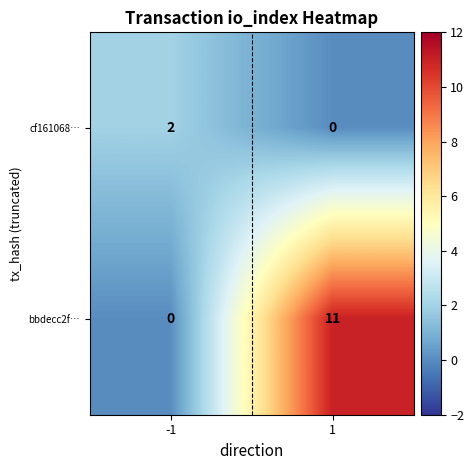

Rank the series by their average value, from highest to lowest.

bbdecc2f…, cf161068…